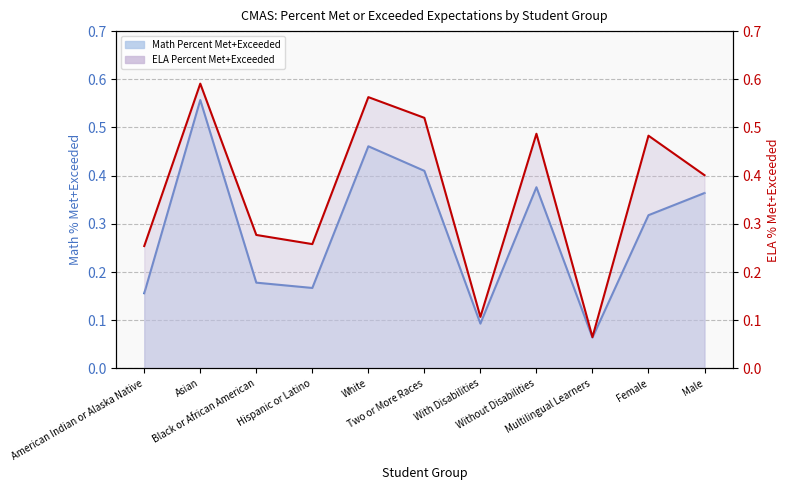

At which category is the sum across all series the highest?

Asian